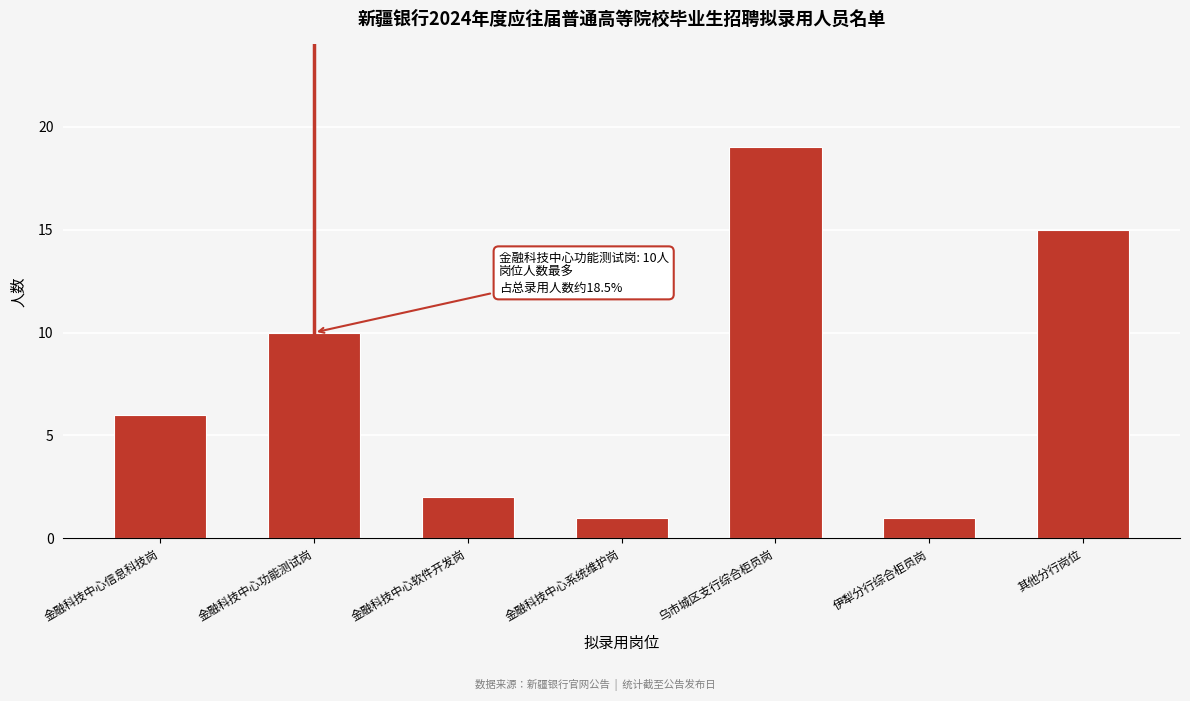

Reading right to left, list all the values displayed in this chart.

其他分行岗位=15	伊犁分行综合柜员岗=1	乌市城区支行综合柜员岗=19	金融科技中心系统维护岗=1	金融科技中心软件开发岗=2	金融科技中心功能测试岗=10	金融科技中心信息科技岗=6